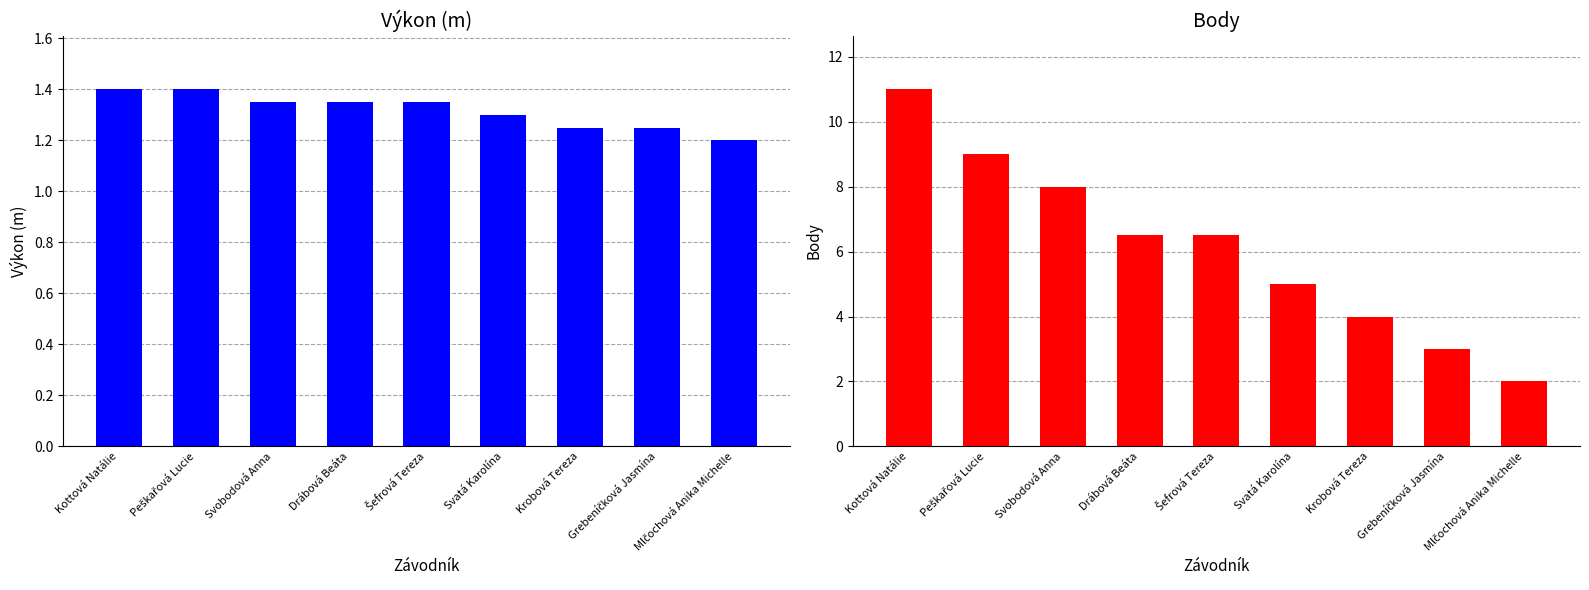

Are the bars horizontal?

No